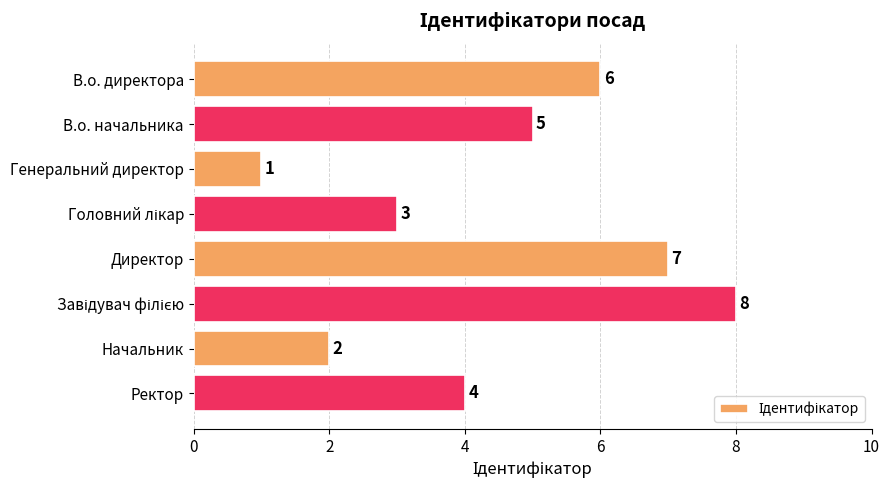

How many bars are there in total?

8